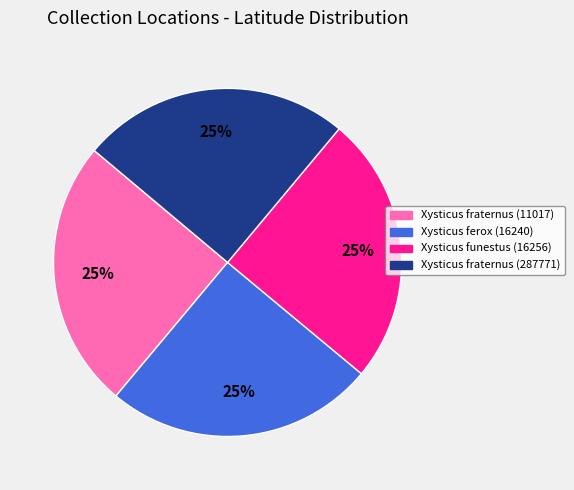

Count the number of slices in the pie.

4